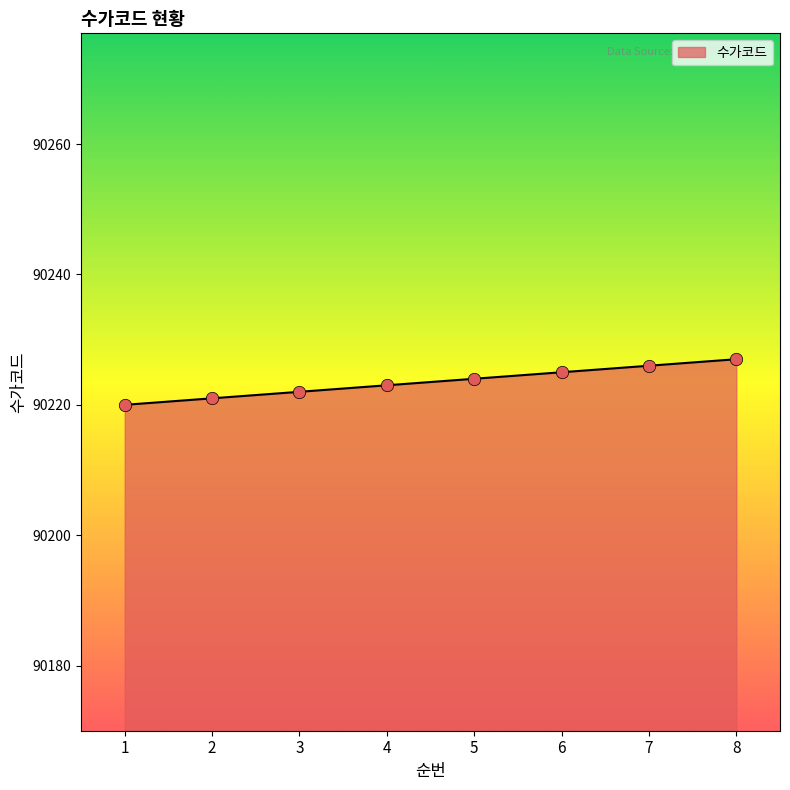

What is the change in value from 2 to 4?

+2